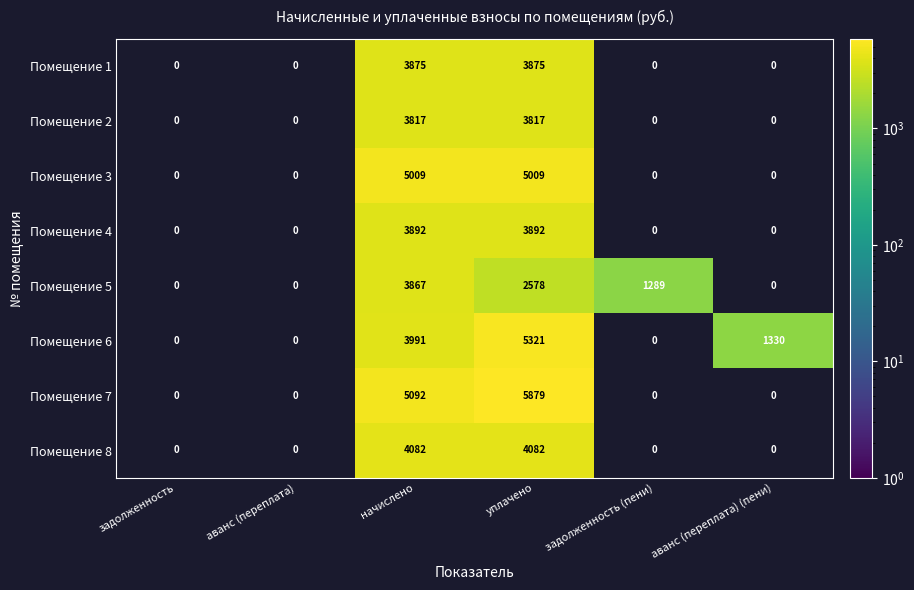

The value of Помещение 5 at задолженность (пени) is 1289. True or false?

True